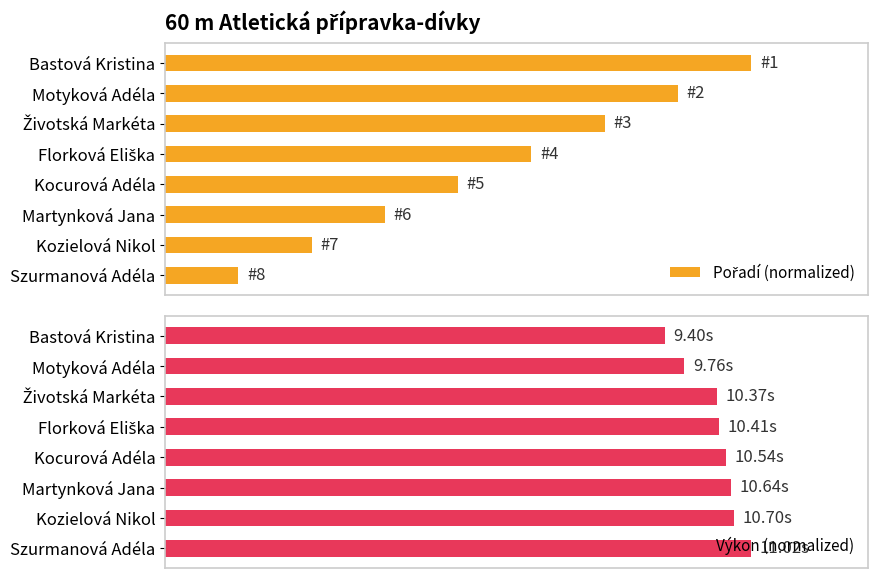

List the series in order of their overall mean, lowest first.

Pořadí (normalized), Výkon (normalized)